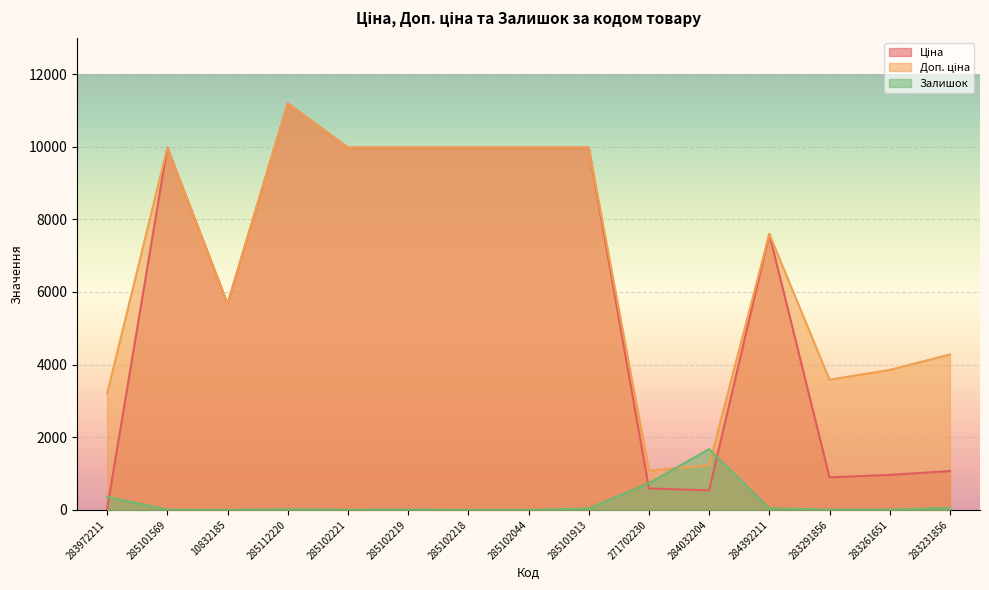

Between 10832185 and 283231856, which series saw the biggest shift?

Ціна